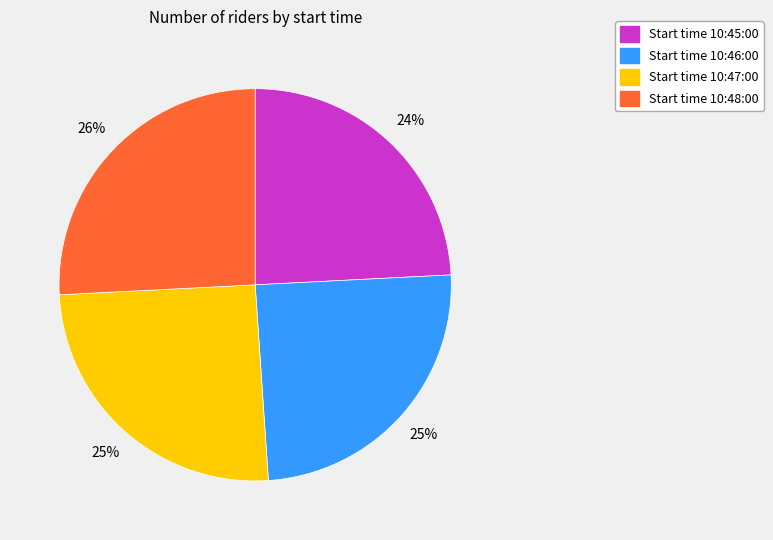

To the nearest percent, what is the average slice percentage?

25%